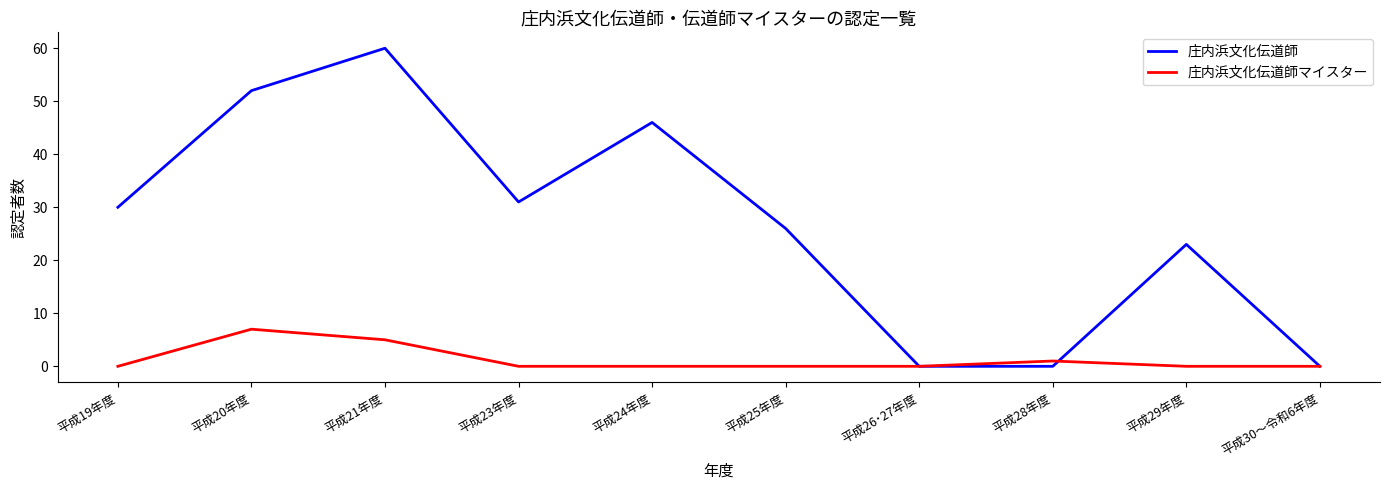

Which label corresponds to the largest value in the chart?

平成21年度